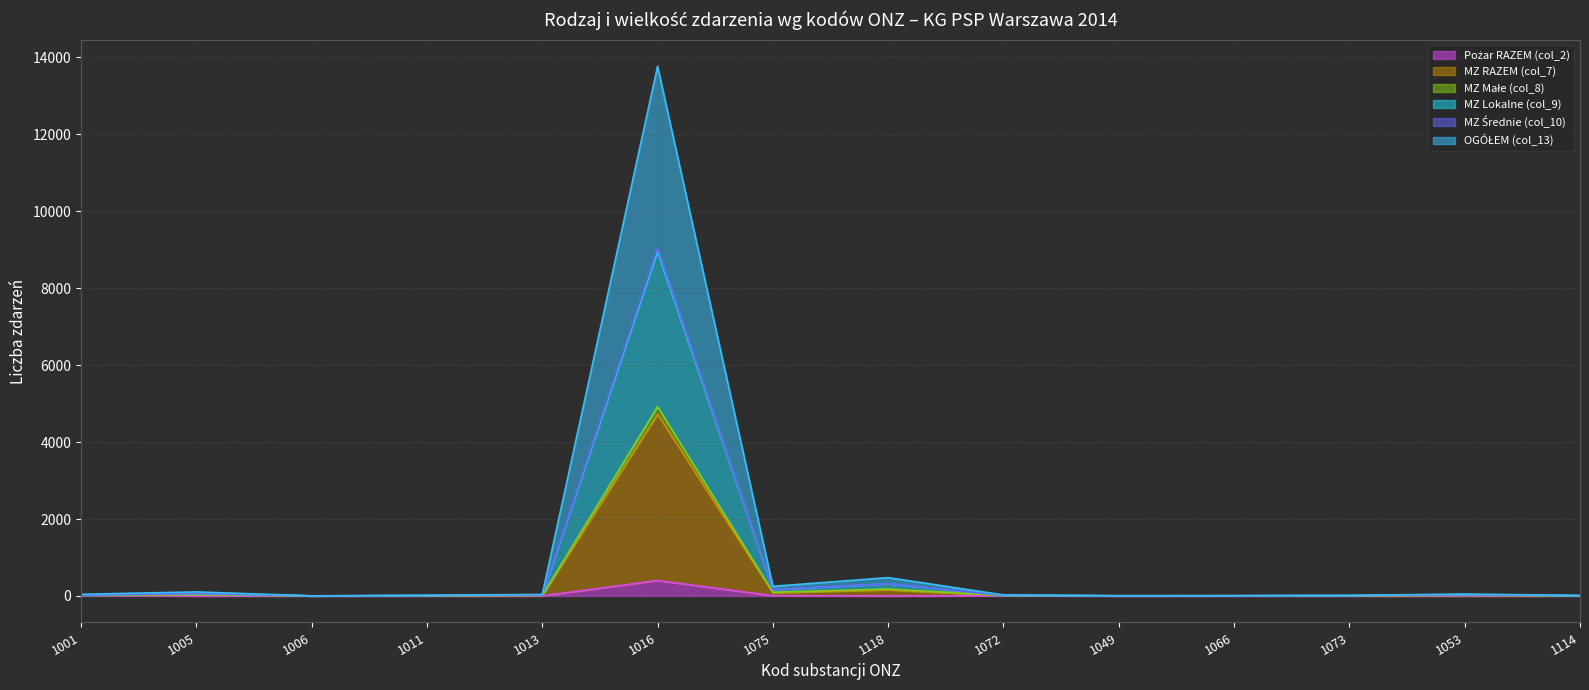

What is the maximum value shown in the chart?

13770